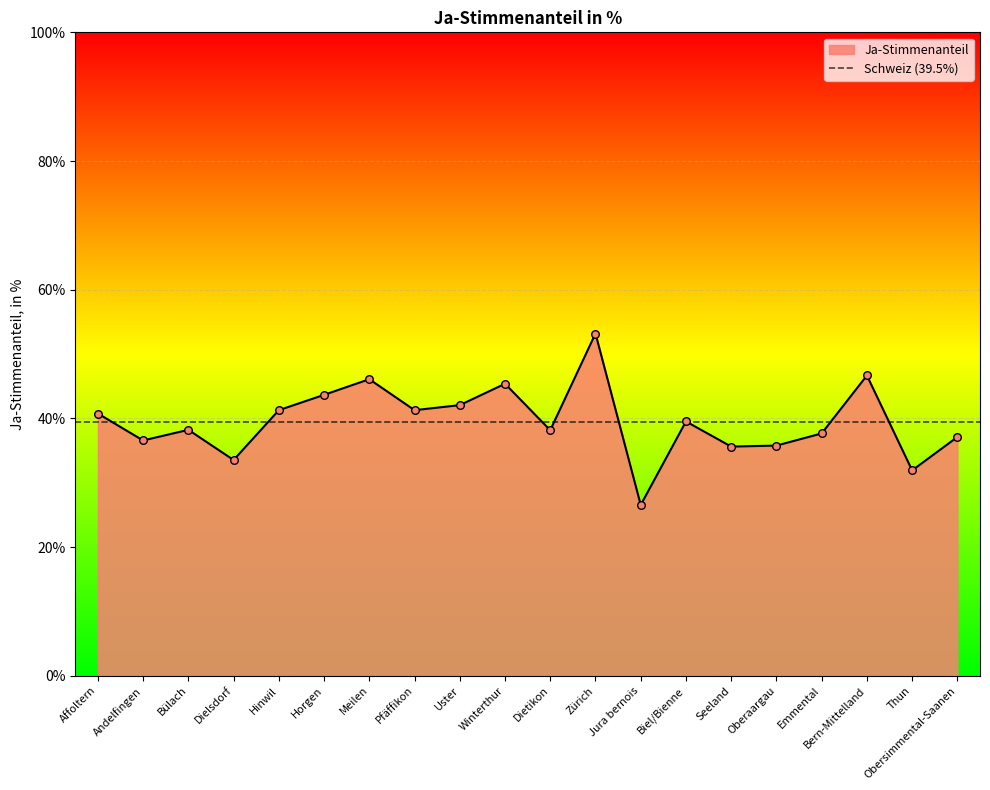

What is the change in value from Pfäffikon to Oberaargau?

-5.5